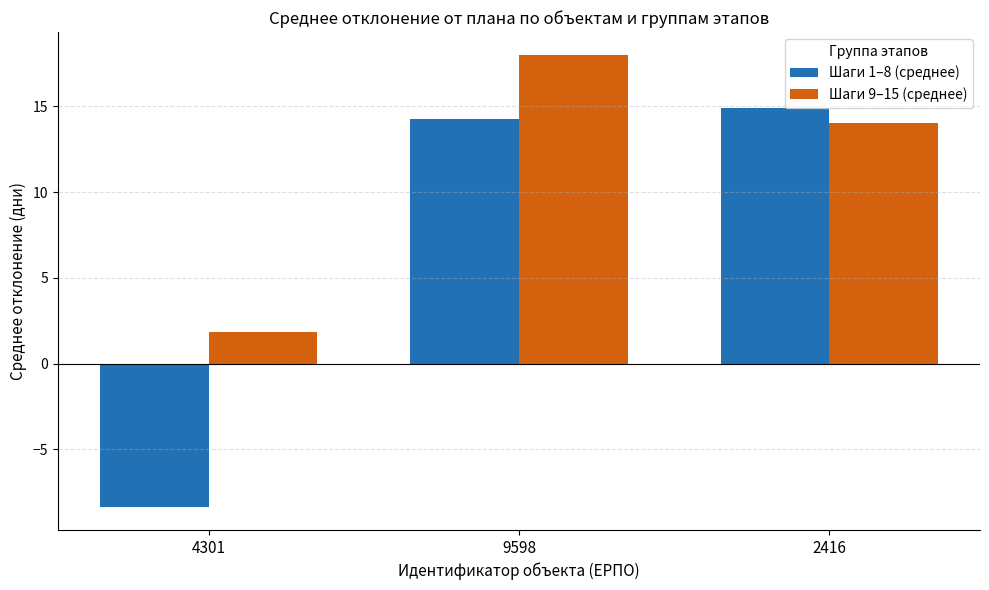

Is the value of Шаги 1–8 (среднее) at 9598 greater than the value of Шаги 9–15 (среднее) at 9598?

No